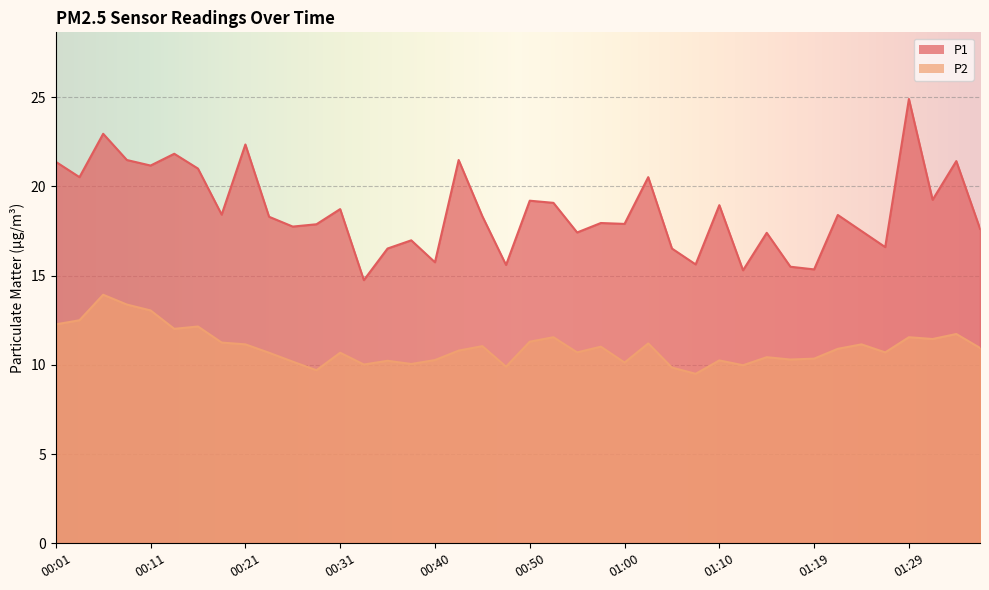

Which has a higher value, 00:50 or 00:36?

00:50